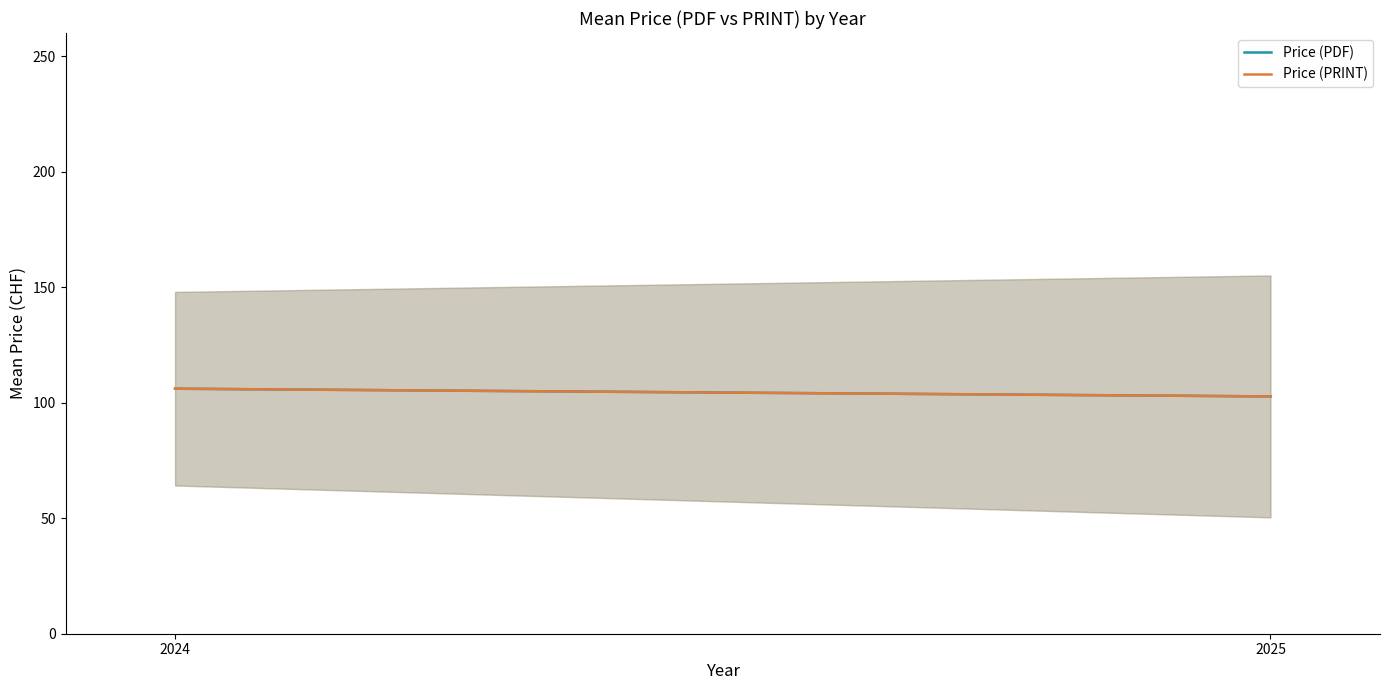

Which category has the highest value in the Price (PDF) series?

2024